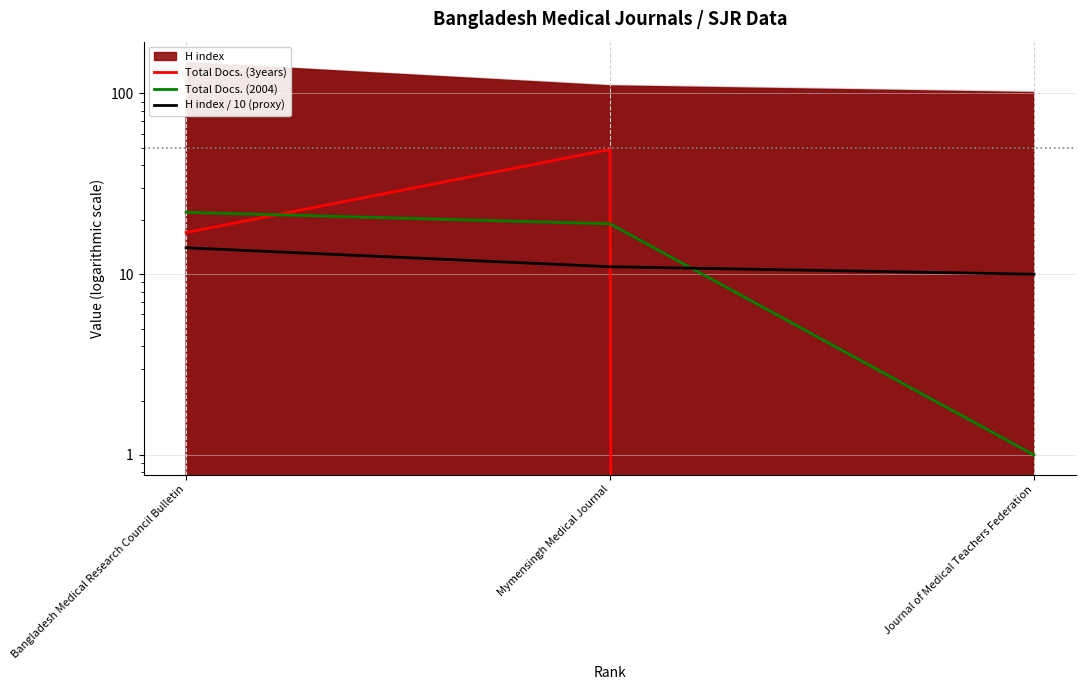

At how many categories does at least one series exceed 3?

3